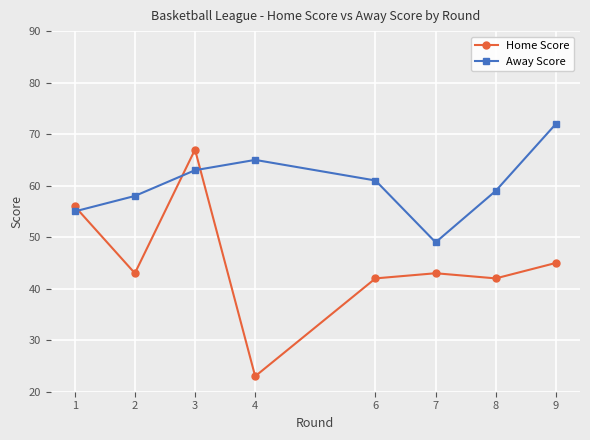

At which category does Away Score reach its first local peak?

4